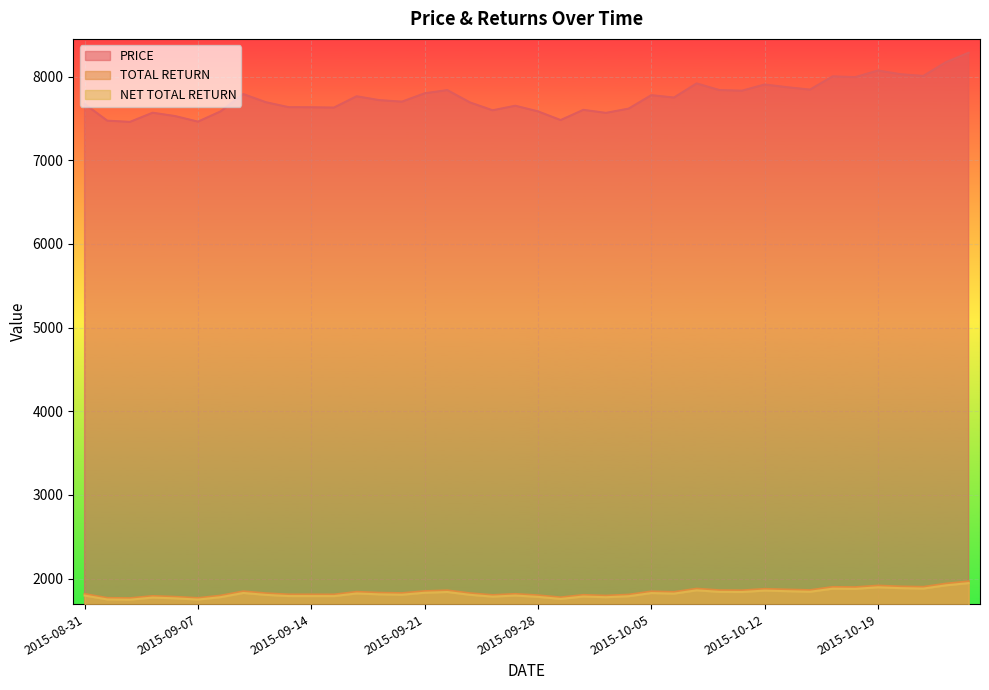

Is it true that TOTAL RETURN equals 3004.4 at 2015-09-25?

False